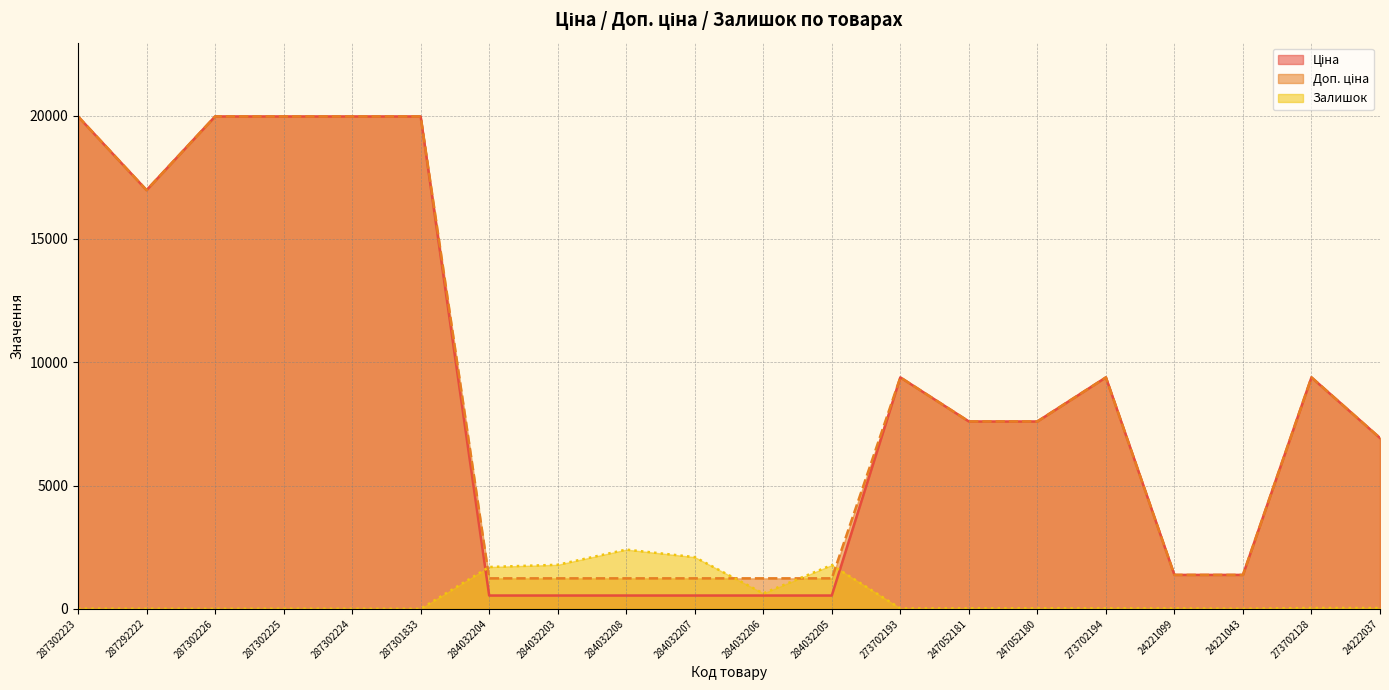

True or false: Залишок has a value of 955.4 at 284032203.

False